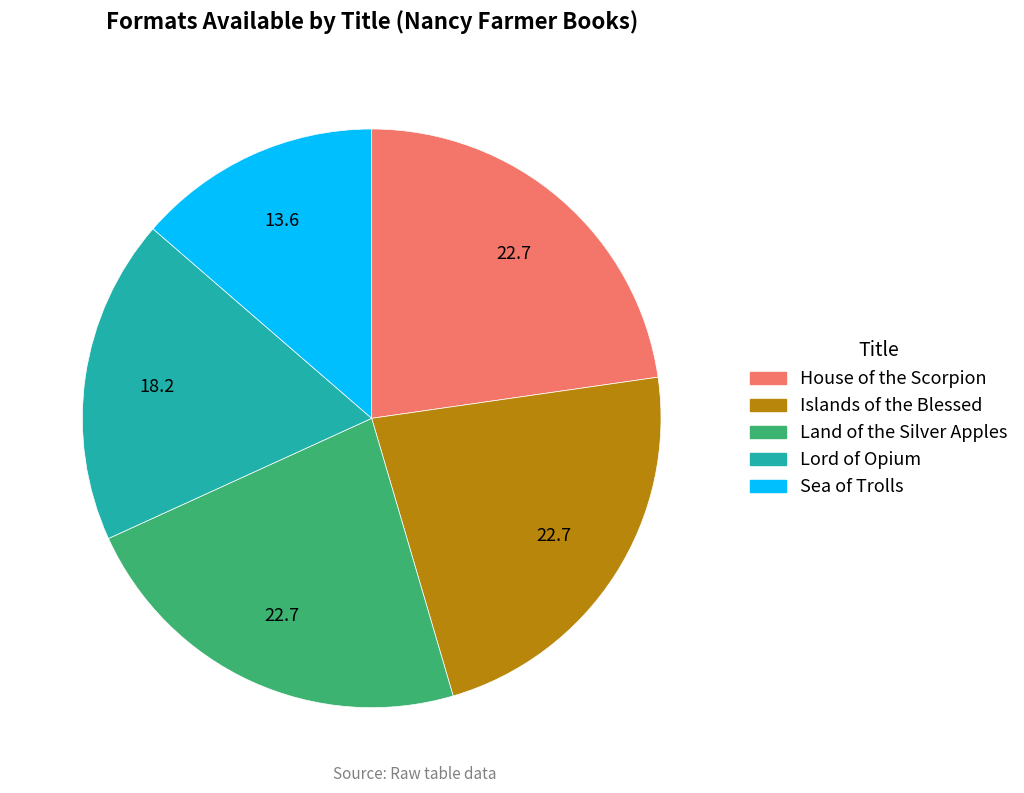

Is there any slice that represents more than half of the pie?

No